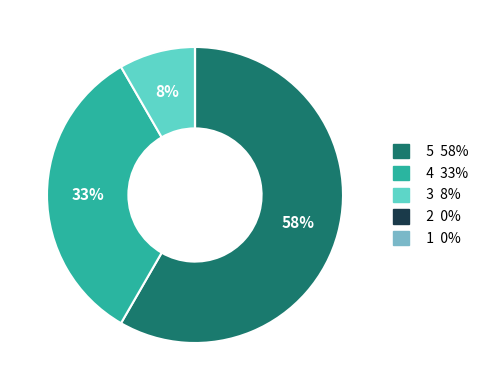

Is there a majority slice in this chart?

Yes